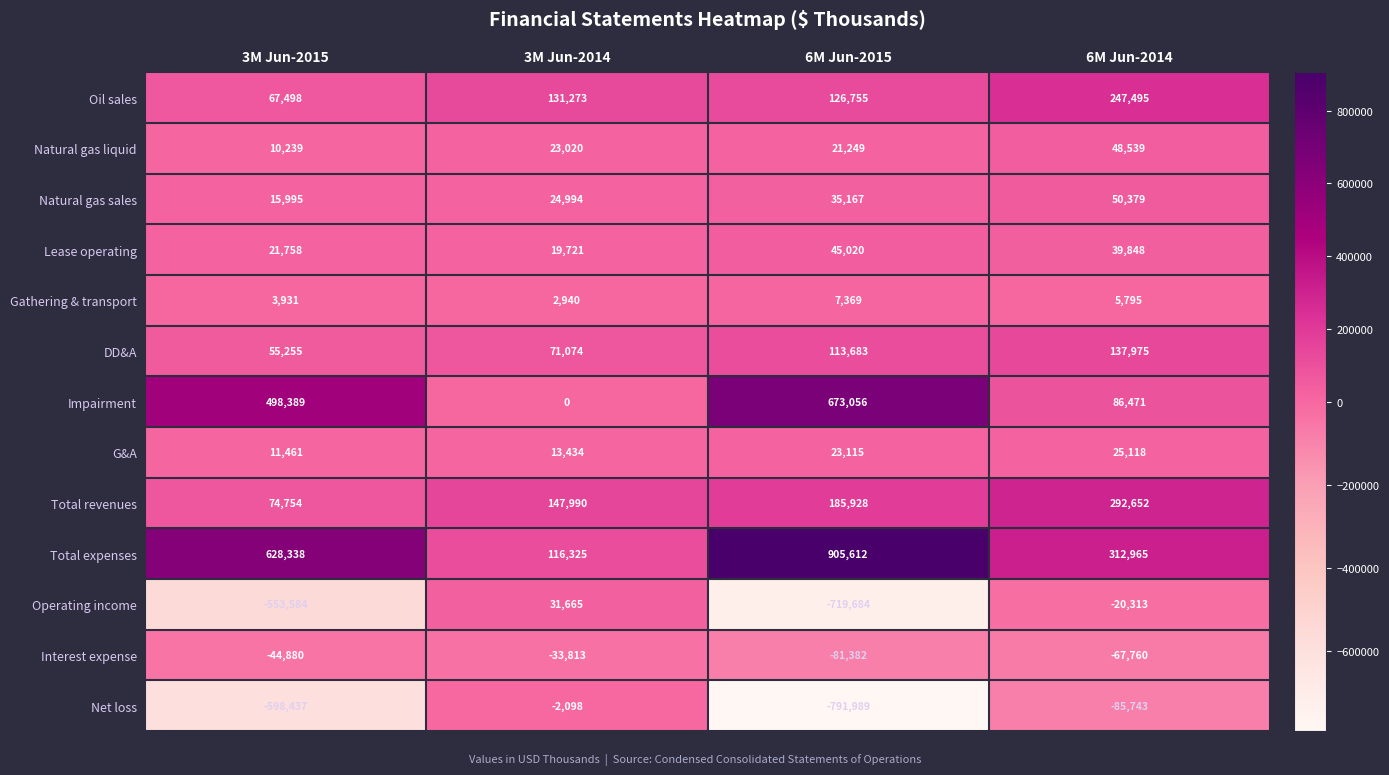

How many Gathering & transport values are between 3931 and 7369?

3